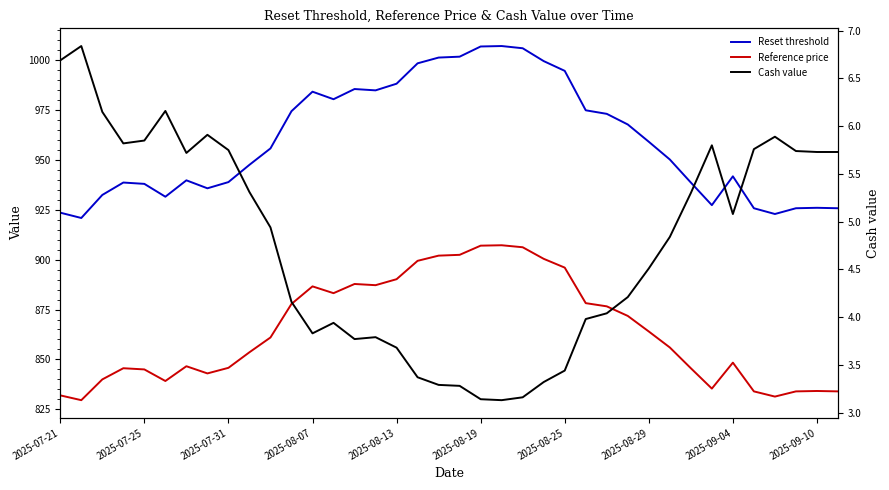

What is the maximum value for Reference price?

907.2